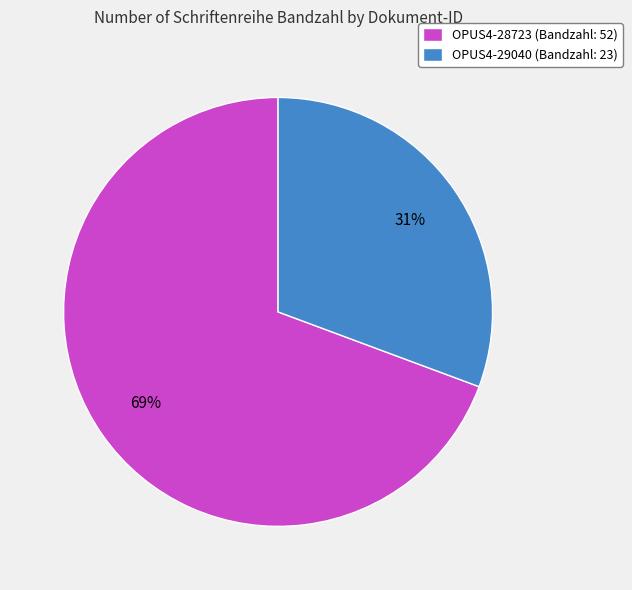

Which category has the biggest portion of the pie?

OPUS4-28723